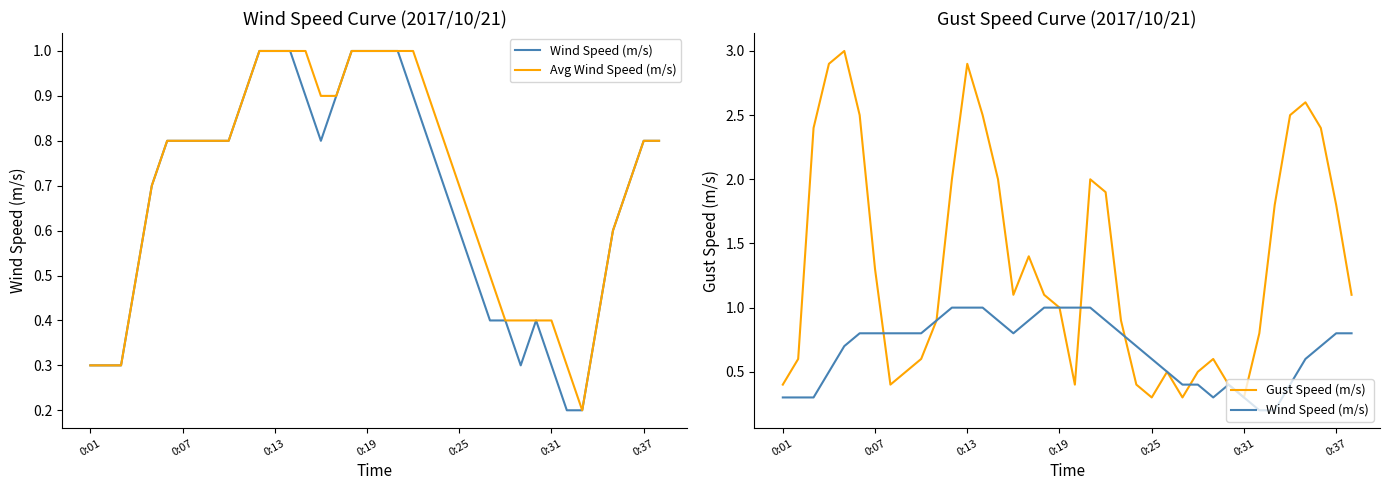

What is the average value of the Gust Speed (m/s) series?

1.3